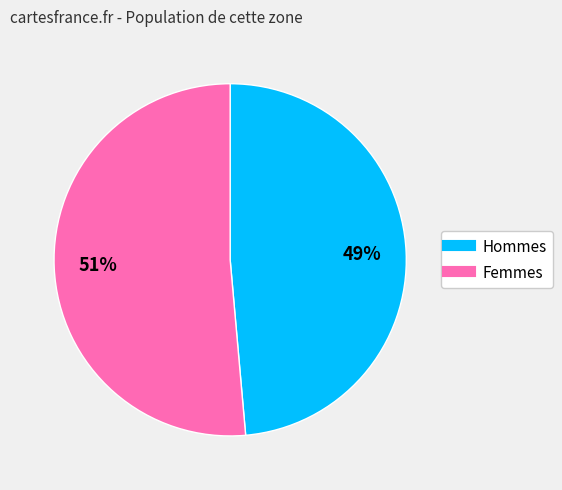

To the nearest percent, what is the average slice percentage?

50%